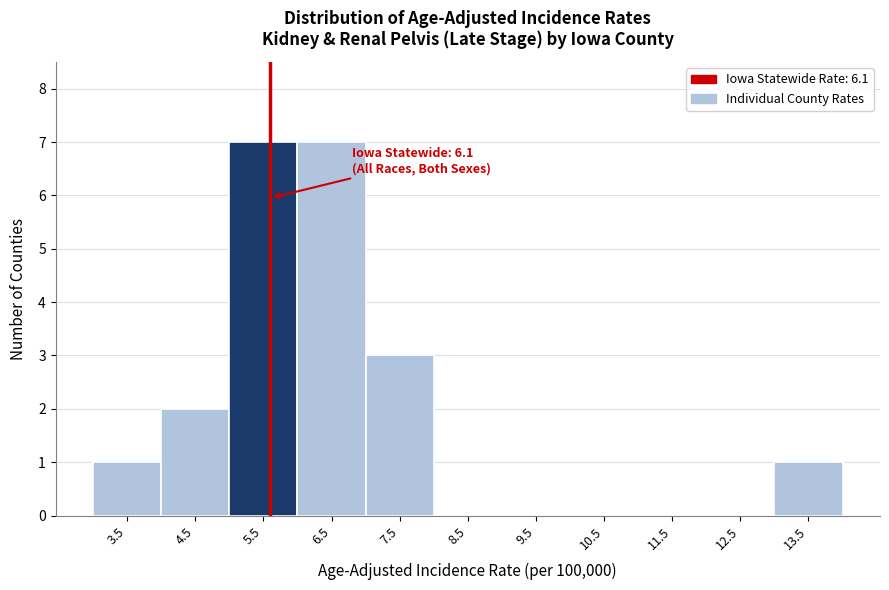

Reading left to right, transcribe all the data shown in this chart.

3.5=1	4.5=2	5.5=7	6.5=7	7.5=3	8.5=0	9.5=0	10.5=0	11.5=0	12.5=0	13.5=1